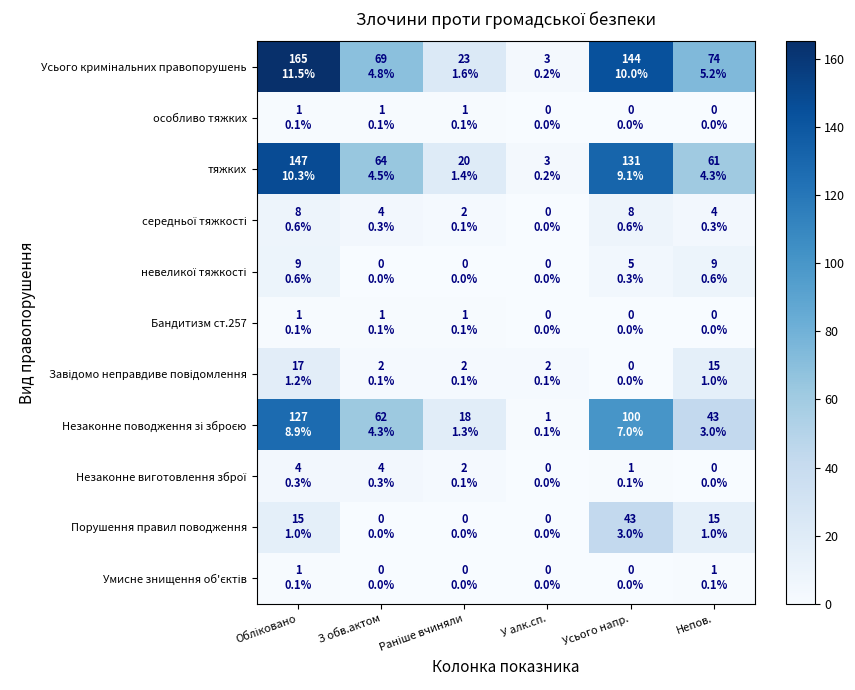

Which series has the largest total across all categories?

Усього кримінальних правопорушень